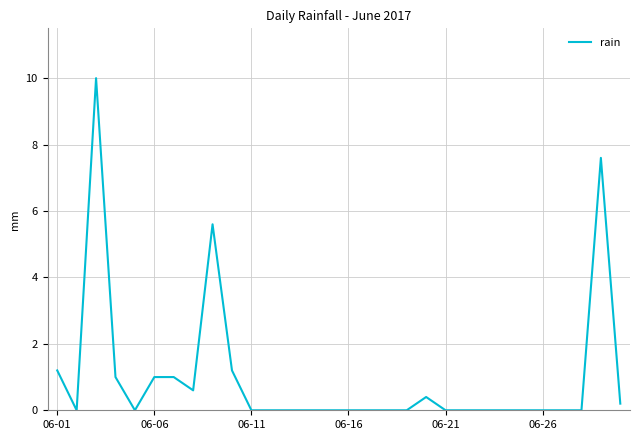

Reading left to right, list all the values displayed in this chart.

1.2	0.0	10.0	1.0	0.0	1.0	1.0	0.6	5.6	1.2	0.0	0.0	0.0	0.0	0.0	0.0	0.0	0.0	0.0	0.4	0.0	0.0	0.0	0.0	0.0	0.0	0.0	0.0	7.6	0.2